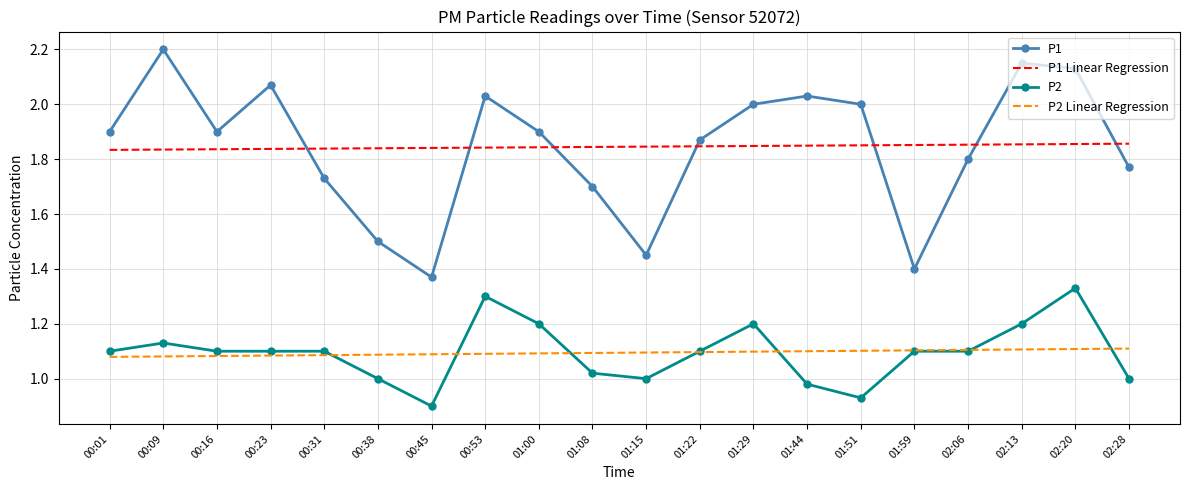

True or false: P2 Linear Regression and P1 cross at least once.

False